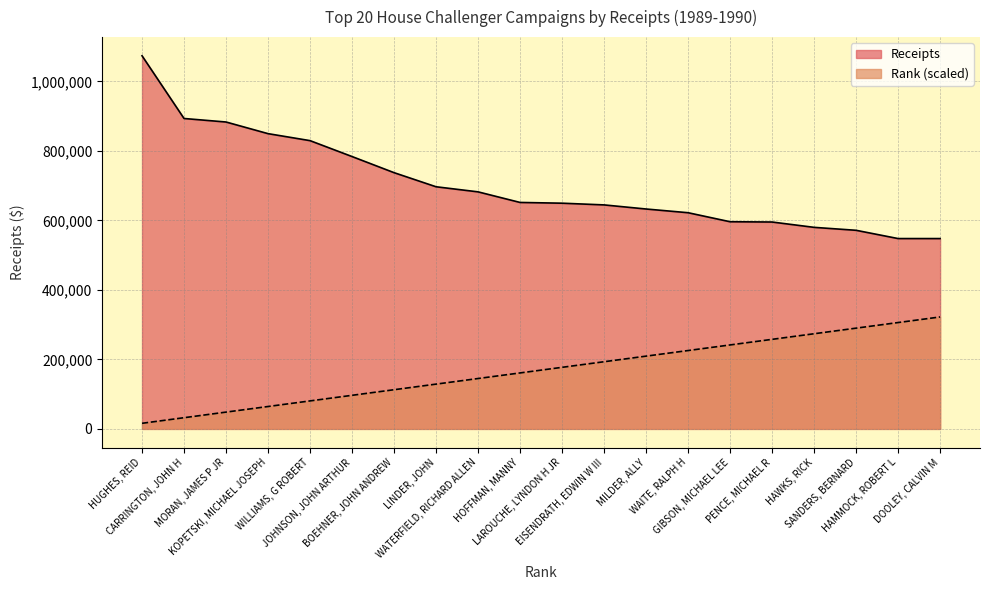

True or false: Rank and Receipts intersect in this chart.

False